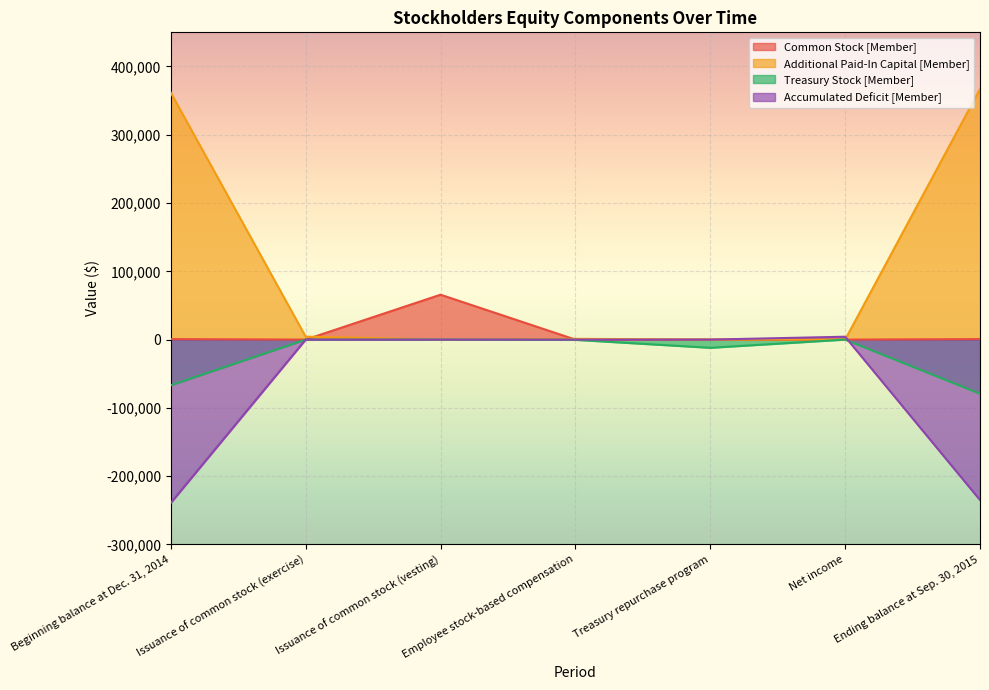

Where is the first local minimum for Common Stock [Member]?

Issuance of common stock (exercise)